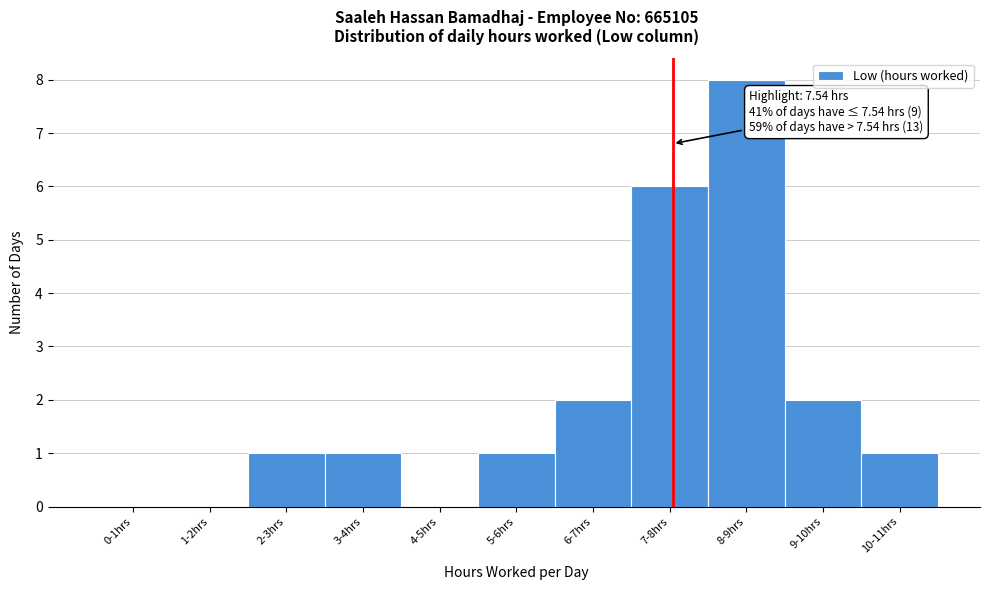

Reading left to right, list all the values displayed in this chart.

0-1hrs=0	1-2hrs=0	2-3hrs=1	3-4hrs=1	4-5hrs=0	5-6hrs=1	6-7hrs=2	7-8hrs=6	8-9hrs=8	9-10hrs=2	10-11hrs=1